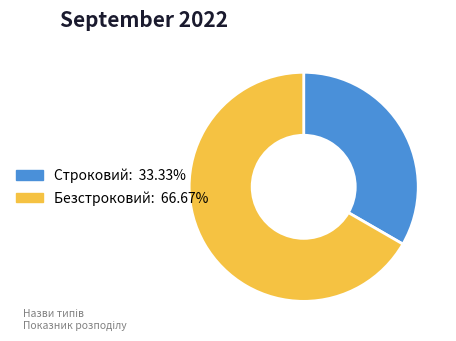

Is it true that Безстроковий is 67% of the pie?

True